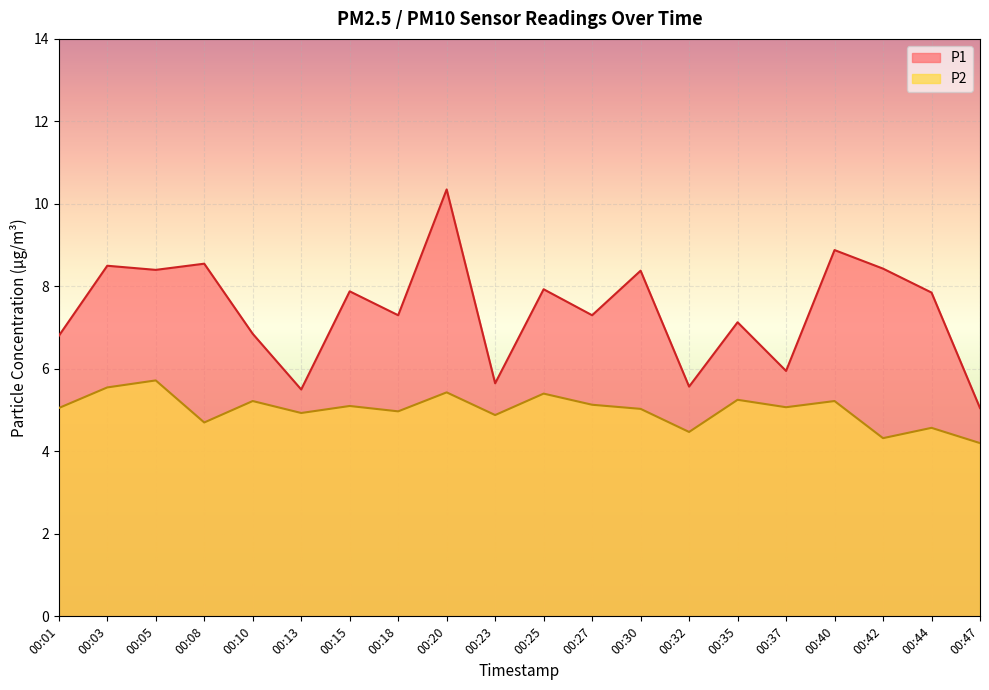

Reading left to right, what are all the values shown in this chart?

P1: 6.8	8.5	8.4	8.6	6.8	5.5	7.9	7.3	10.3	5.7	7.9	7.3	8.4	5.6	7.1	6.0	8.9	8.4	7.8	5.0
P2: 5.0	5.5	5.7	4.7	5.2	4.9	5.1	5.0	5.4	4.9	5.4	5.1	5.0	4.5	5.2	5.1	5.2	4.3	4.6	4.2